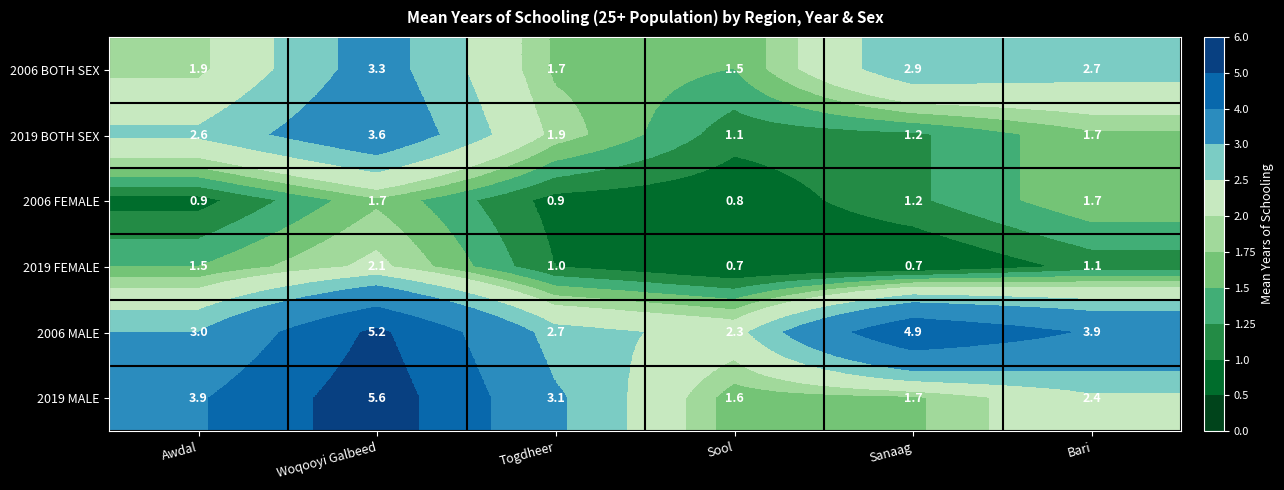

What is the difference between the maximum and minimum values in the 2019 MALE series?

4.0